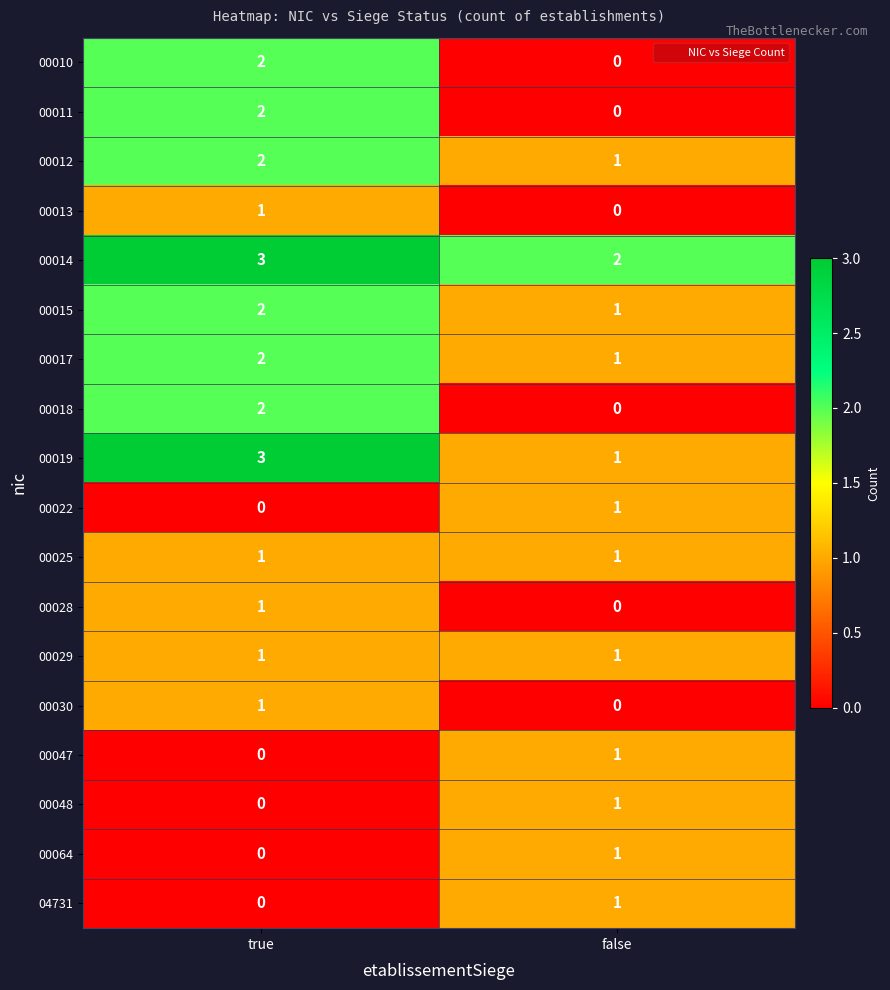

Where is 04731 nearest to the value 0?

true